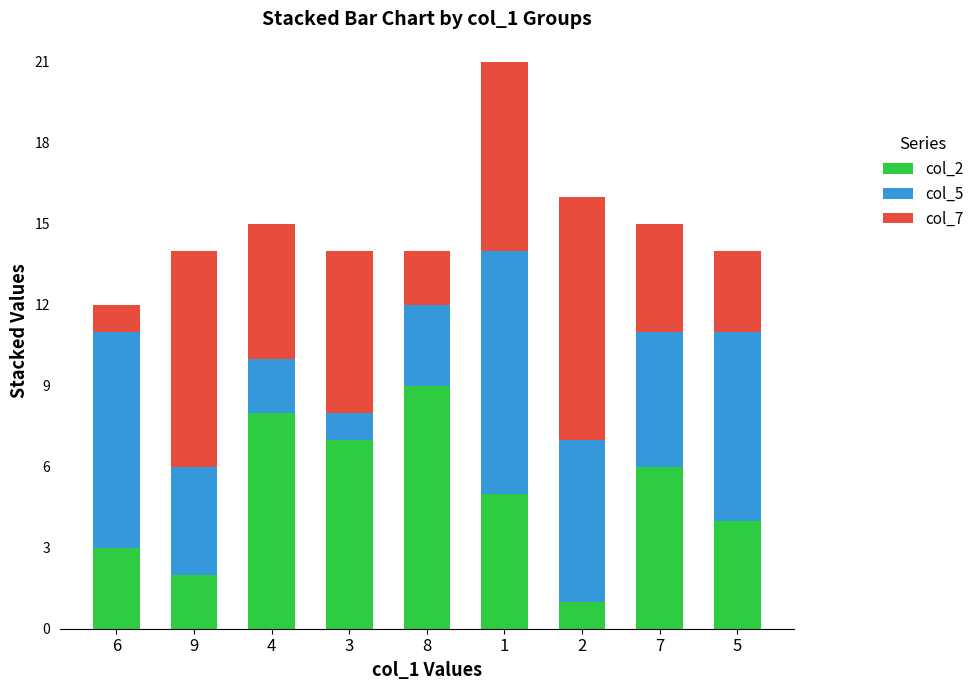

Reading left to right, list the values for the col_2 series.

3	2	8	7	9	5	1	6	4